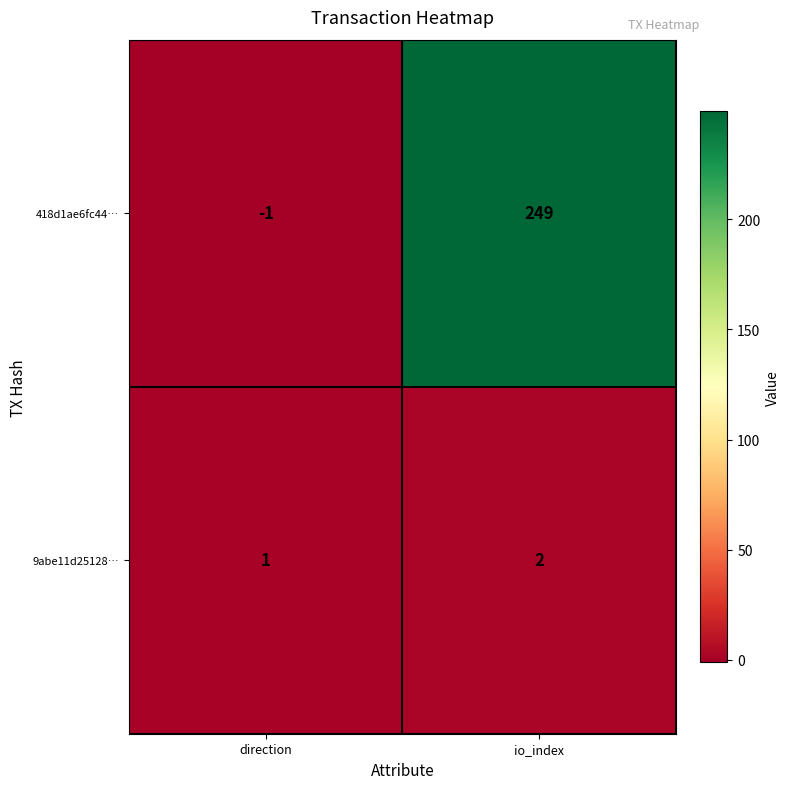

The value of 9abe11d25128… at direction is 0. True or false?

False